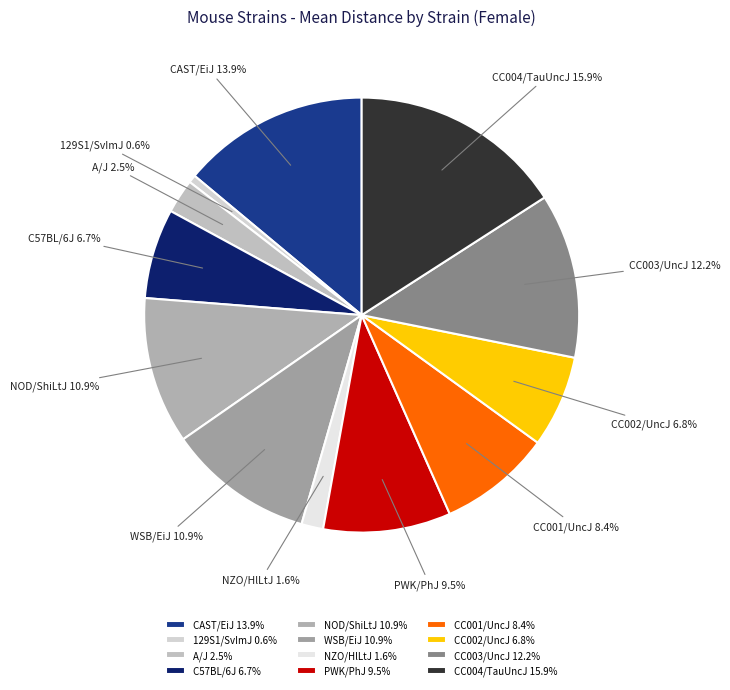

Is A/J the majority of the pie?

No